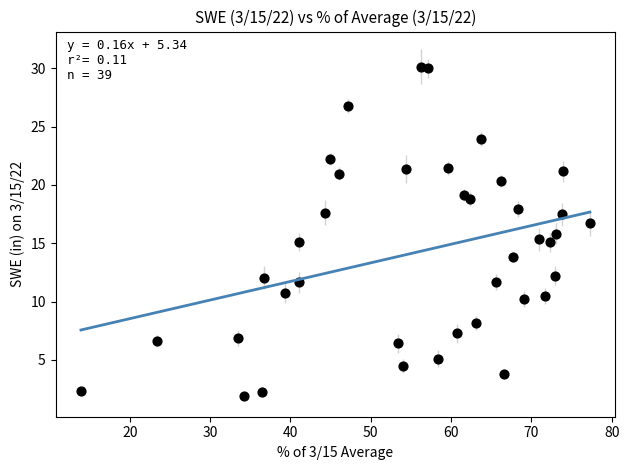

What is the range of X values (max minus min)?

63.3